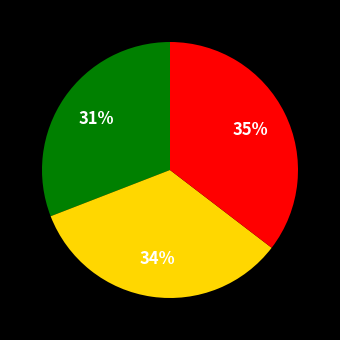

To the nearest percent, what is the average slice percentage?

33%